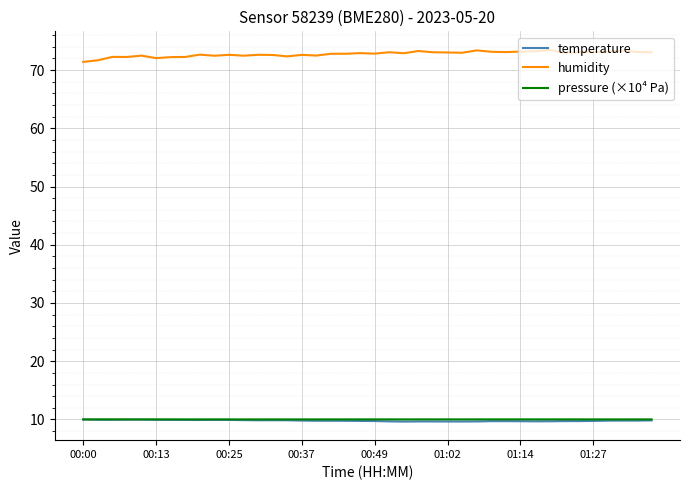

What is the highest value of the humidity series?

73.5